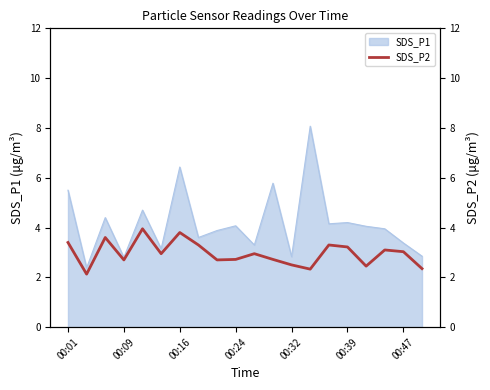

The value at 16 is 3.4. True or false?

False